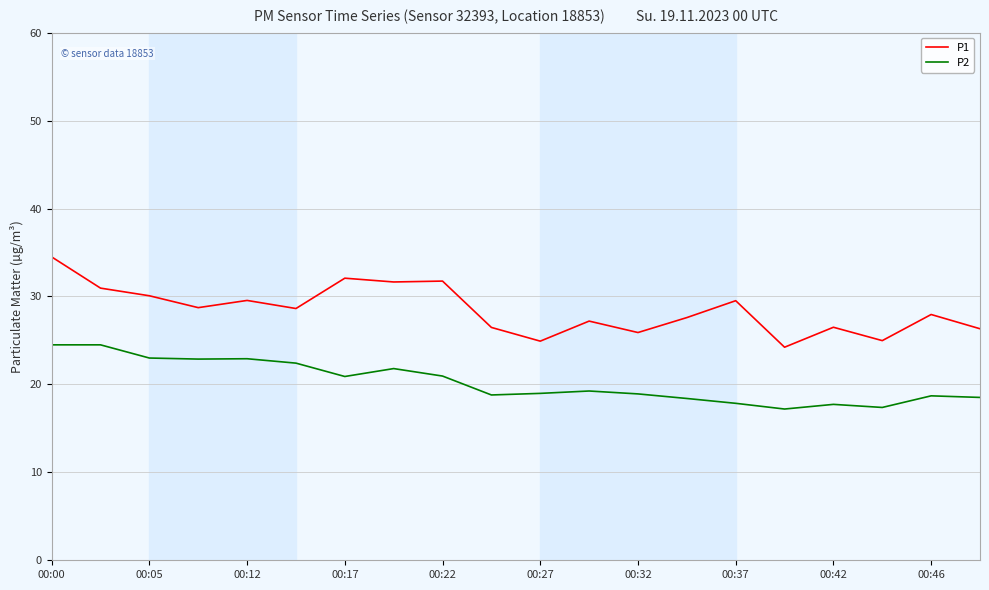

True or false: P2 and P1 intersect in this chart.

False